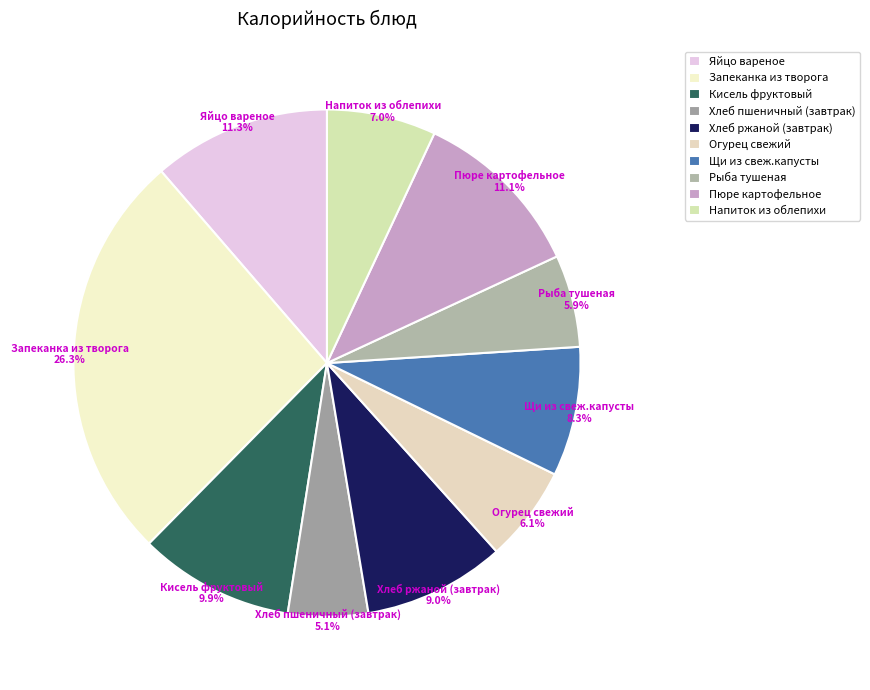

How much of the chart is everything except Хлеб пшеничный (завтрак)?

94.9%